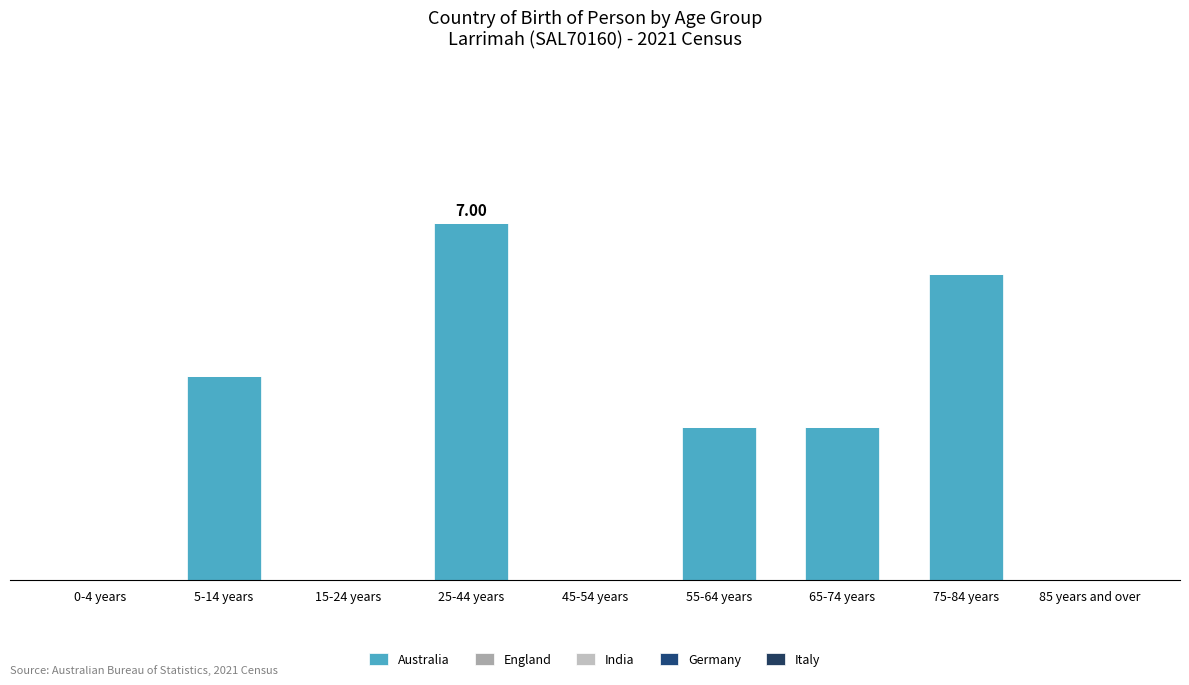

What is the maximum value shown in the chart?

7